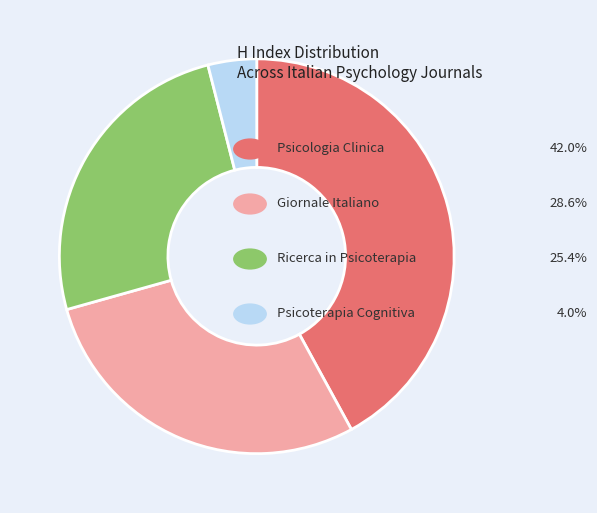

Does any single category account for the majority?

No